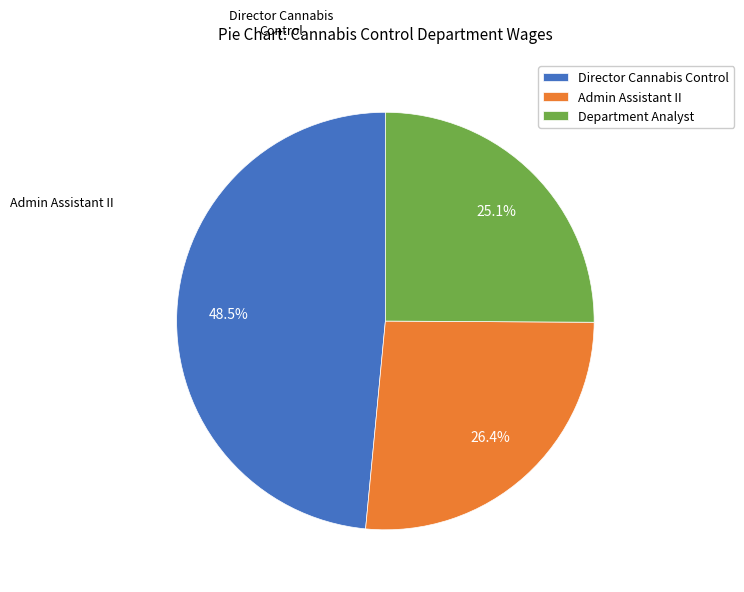

To the nearest percent, what is the average slice percentage?

33%